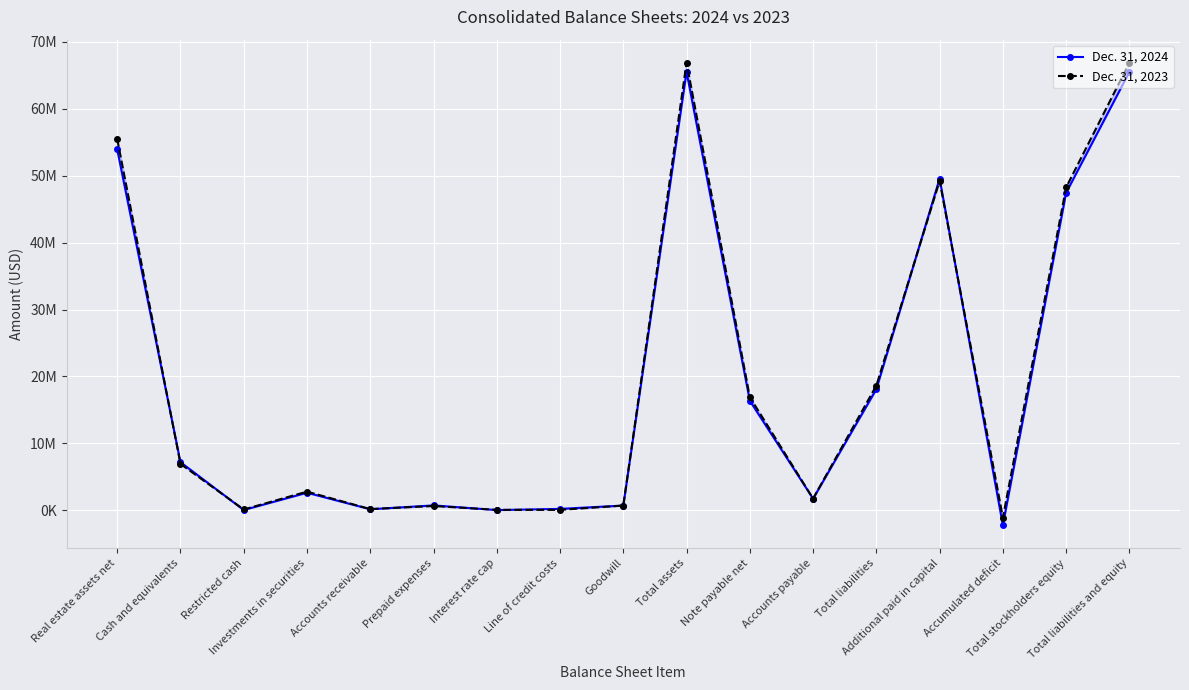

What is the label of the 2nd point from the left?

Cash and equivalents